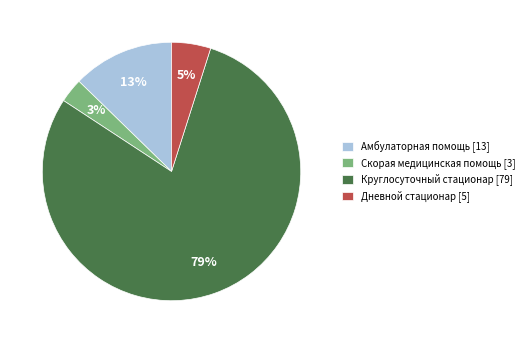

To the nearest percent, what is the average slice percentage?

25%